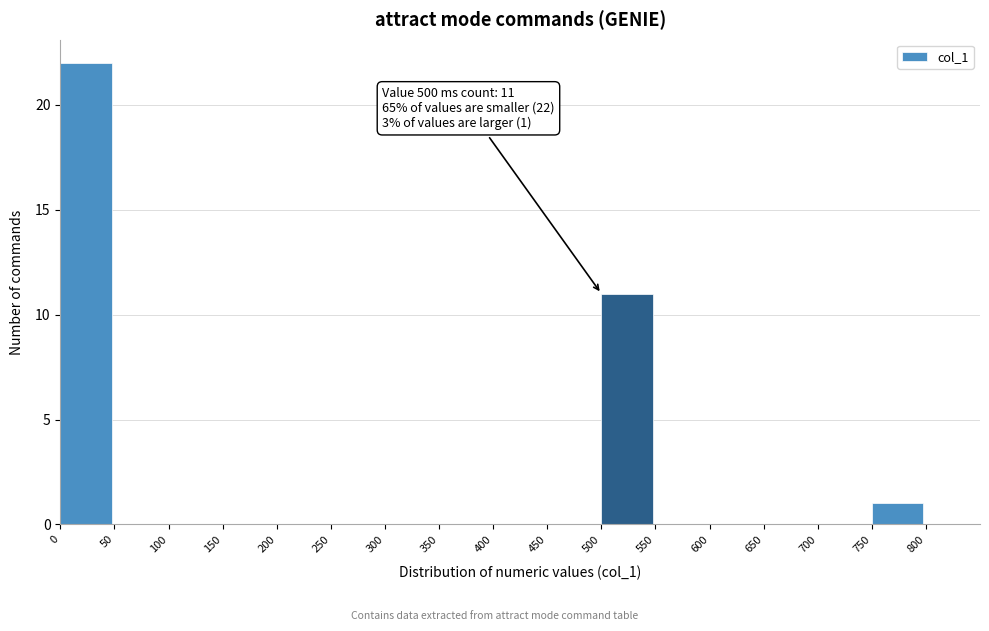

Which range on the x-axis has the tallest bar?

0 to 50